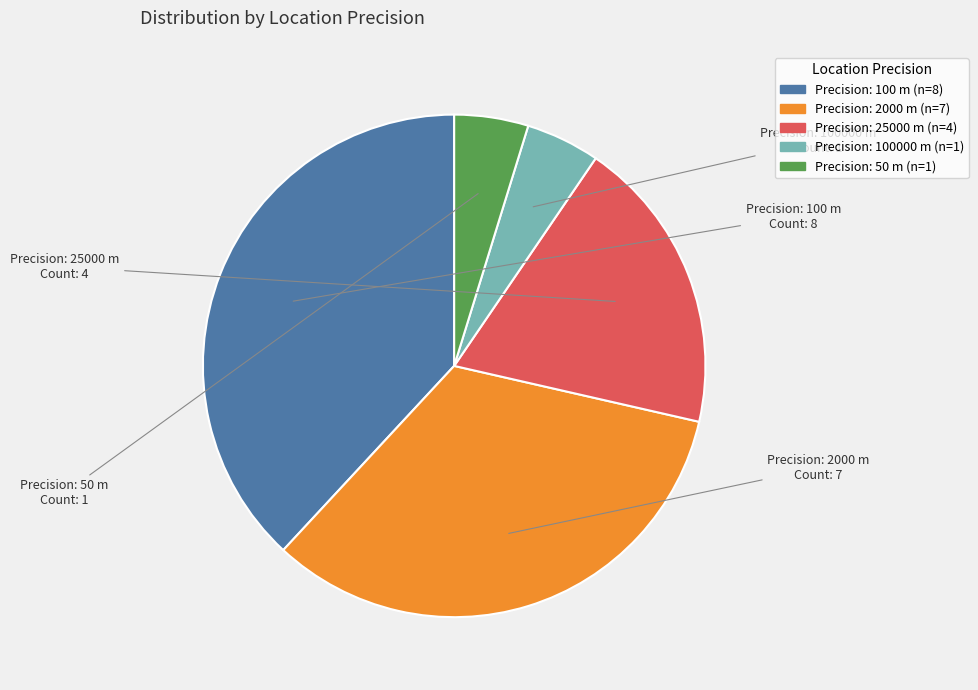

Is there a majority slice in this chart?

No